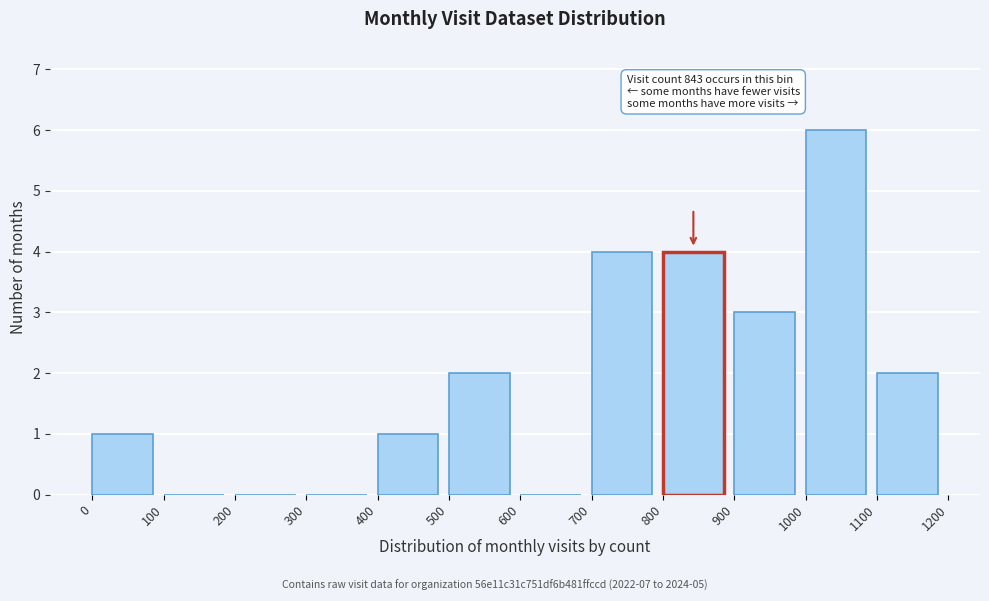

Which range on the x-axis has the tallest bar?

1000 to 1100